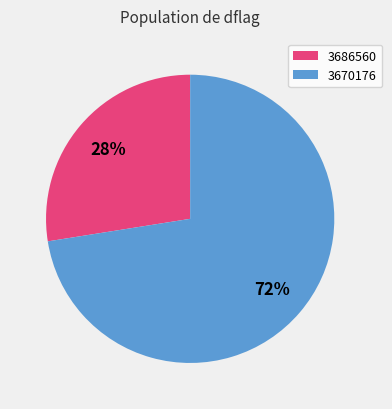

Do 3686560 and 3670176 together represent more than half of the pie?

Yes